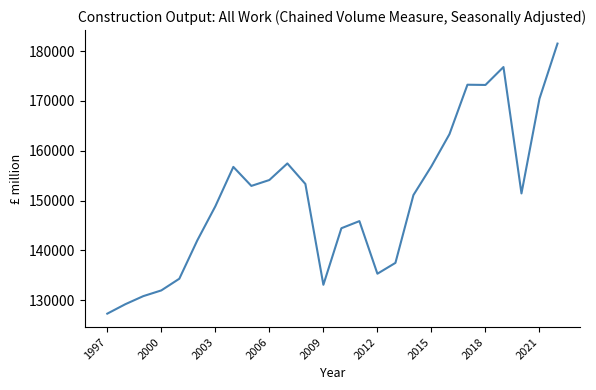

What is the maximum value shown in the chart?

181521